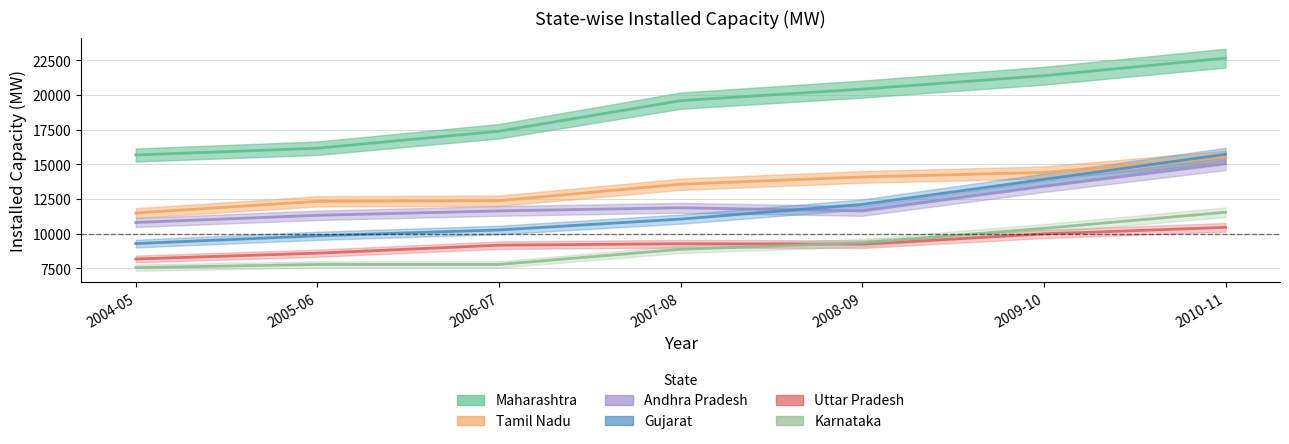

Where does the Gujarat series first go above 11052?

2008-09